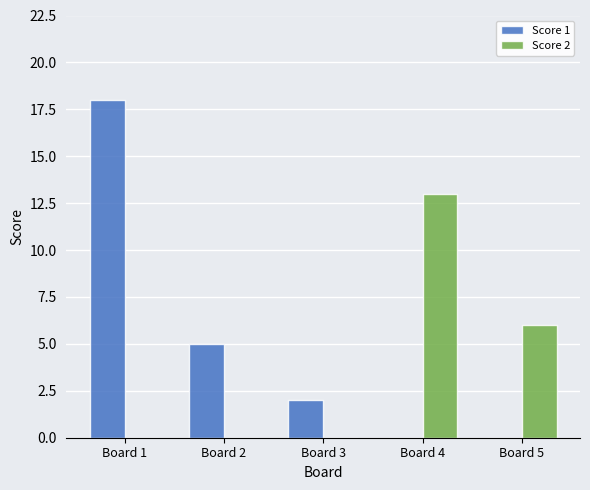

Is it true that Score 2 equals 13 at Board 4?

True